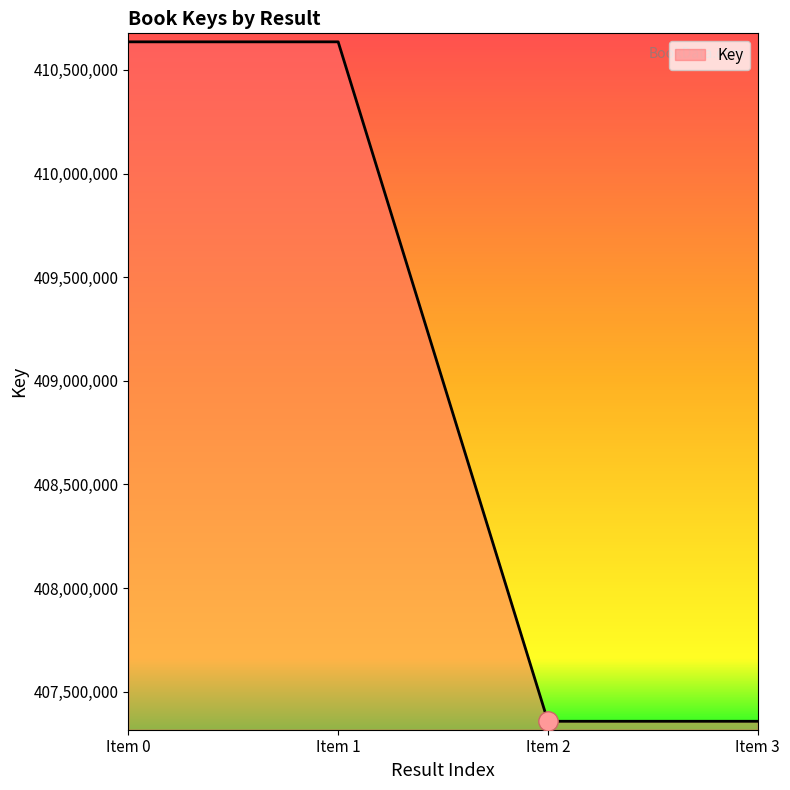

What is the difference between the maximum and minimum values?

3278622